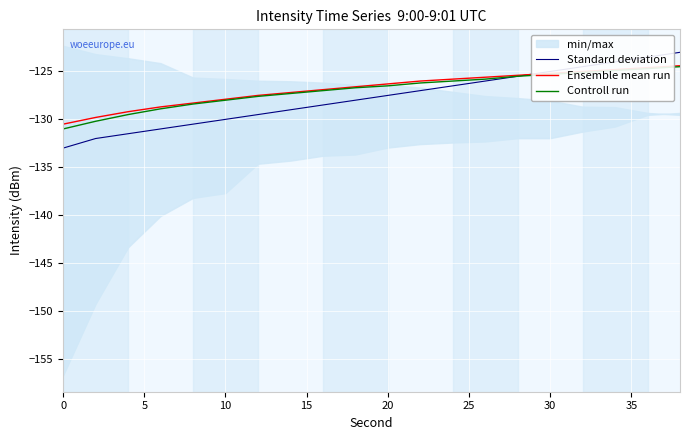

The Ensemble mean run series shows -126.3 at 20. True or false?

True